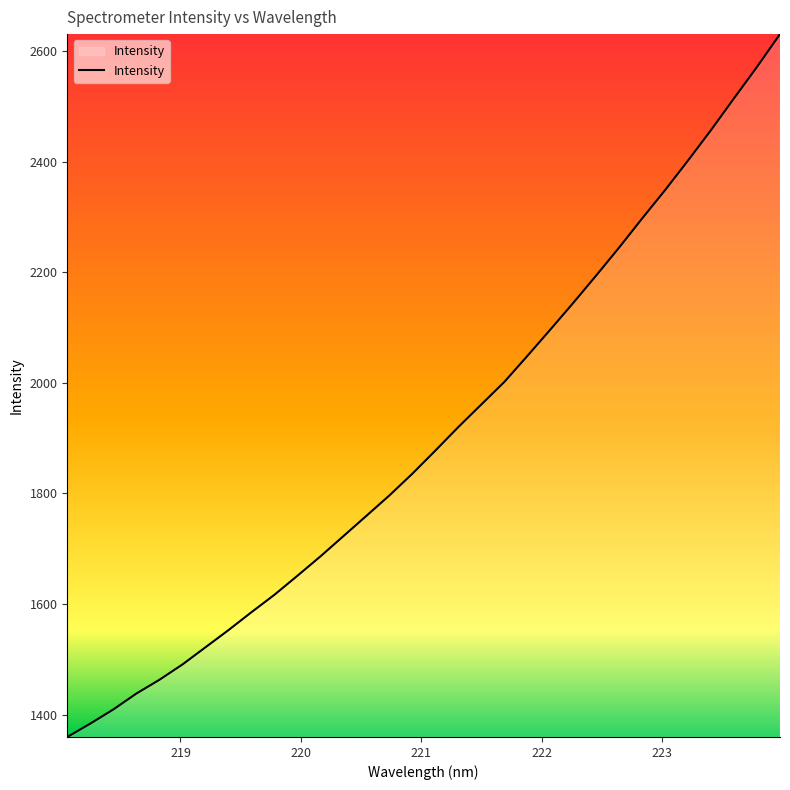

What is the minimum value shown in the chart?

1359.4